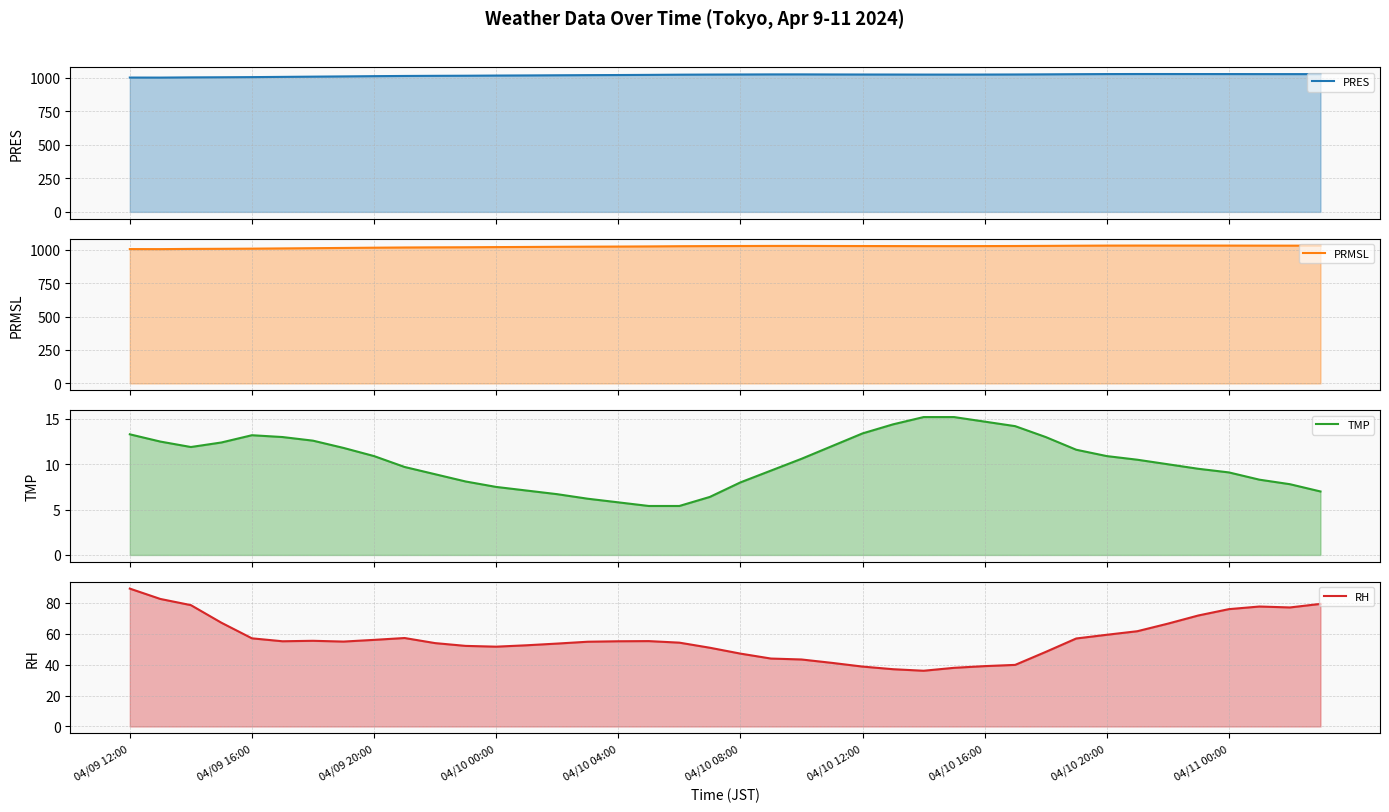

True or false: TMP has more than 0 points higher than both neighbors.

True